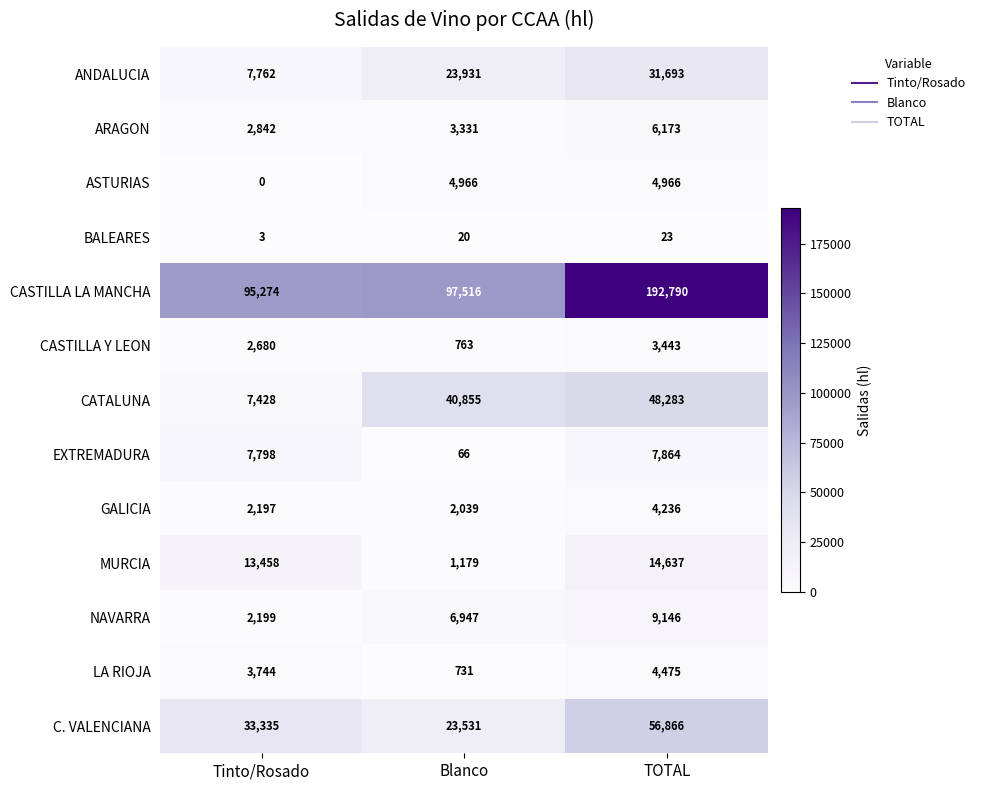

How many categories are shown in the chart?

3